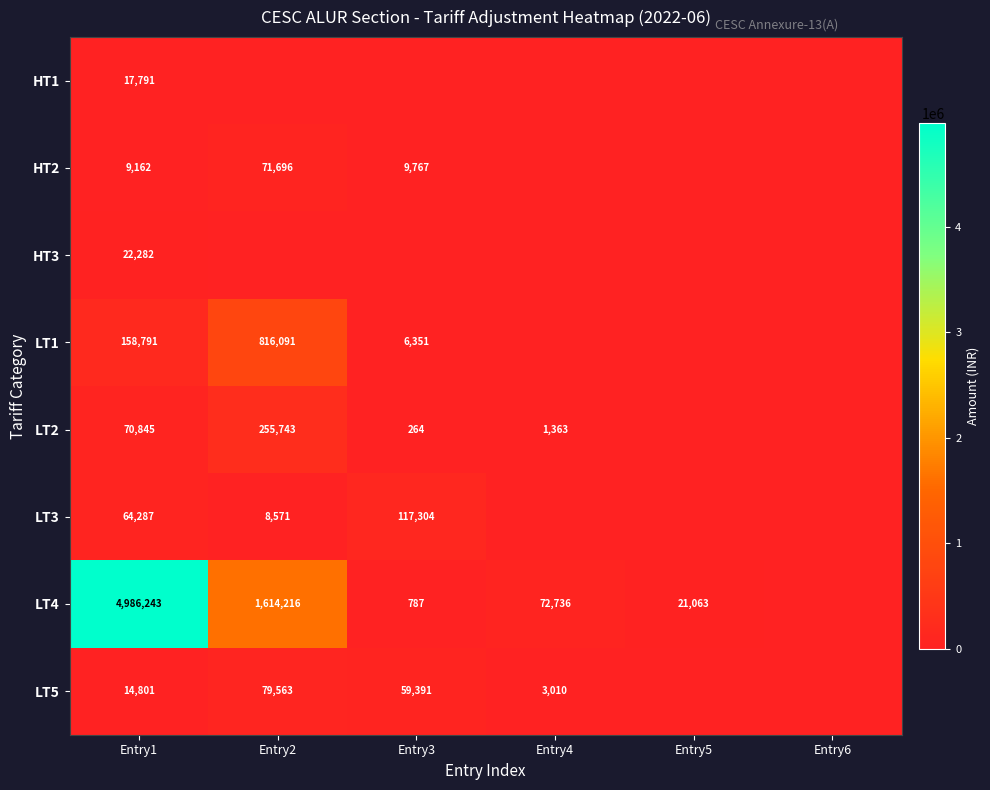

What is the difference between the highest and lowest values at Entry1?

4977081